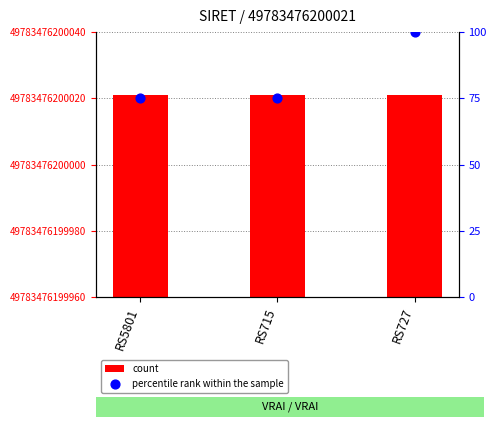

Is the value of count at RS727 greater than the value of percentile rank within the sample at RS715?

Yes